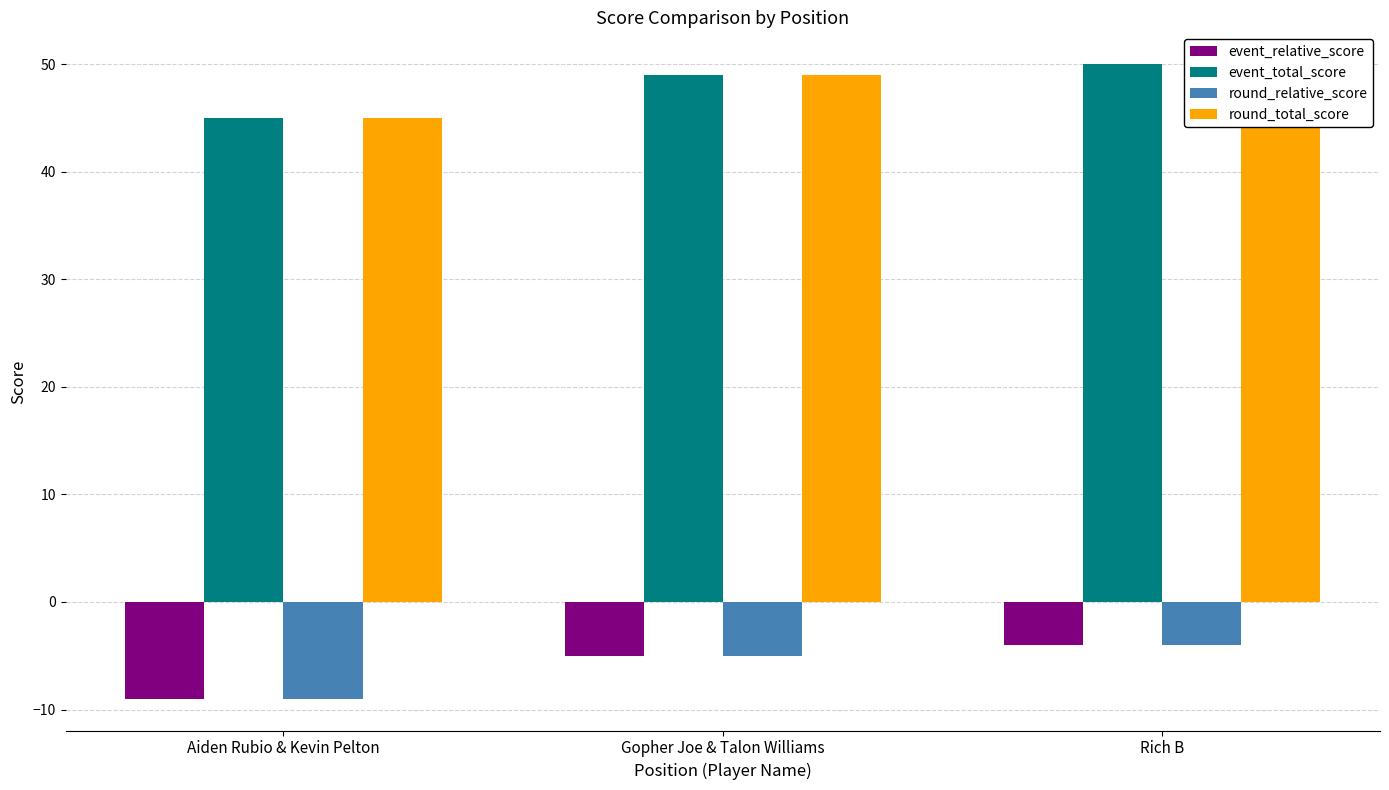

How many groups of bars are there?

3